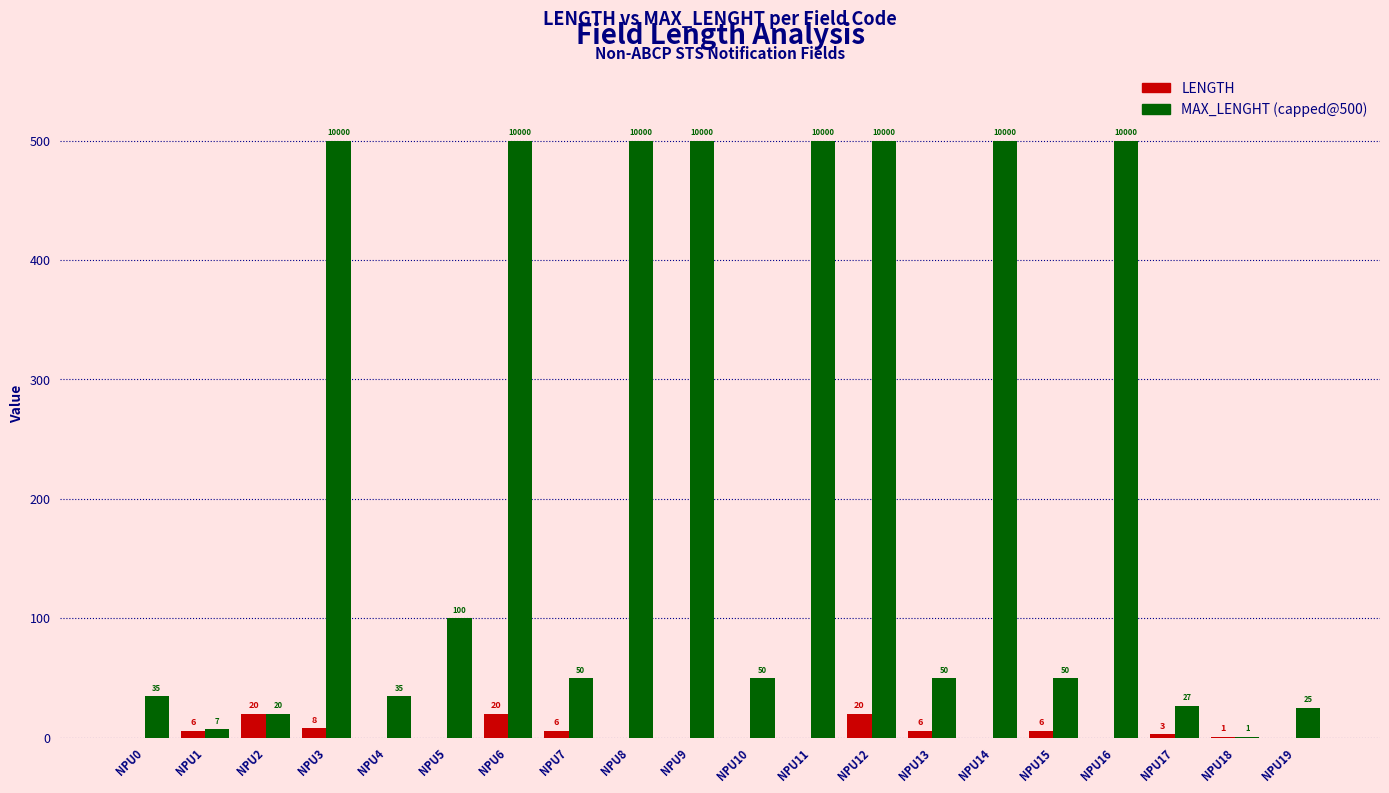

What is the total value across all series at NPU14?

500